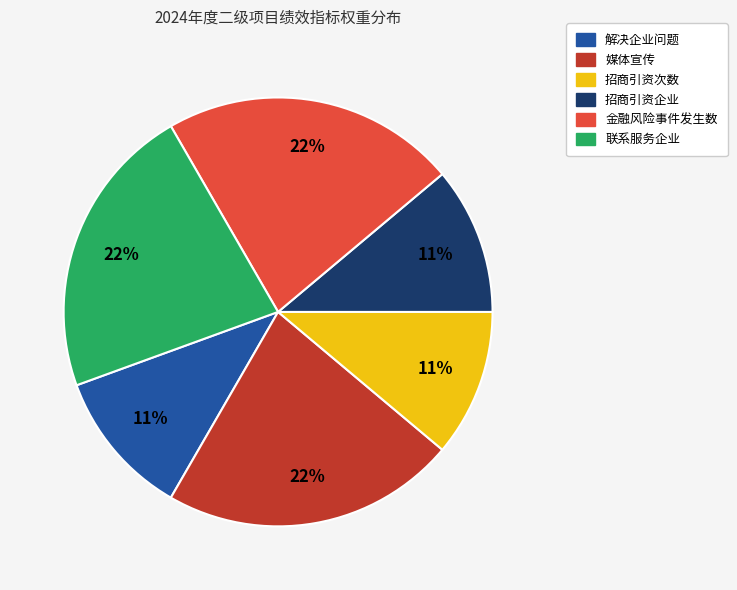

To the nearest percent, what is the difference between the largest and smallest slice percentages?

11%